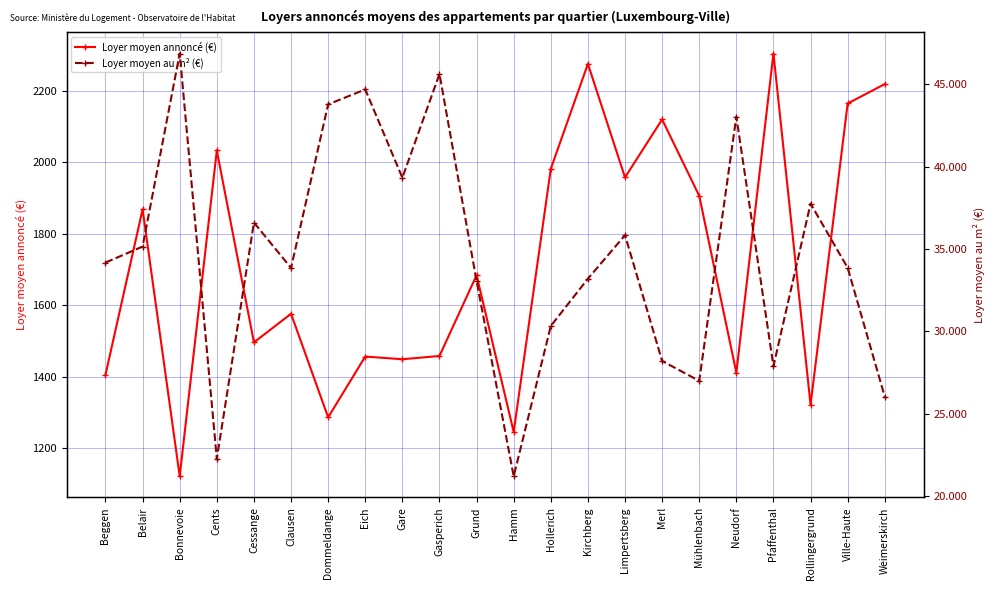

Does the chart have visible grid lines?

Yes